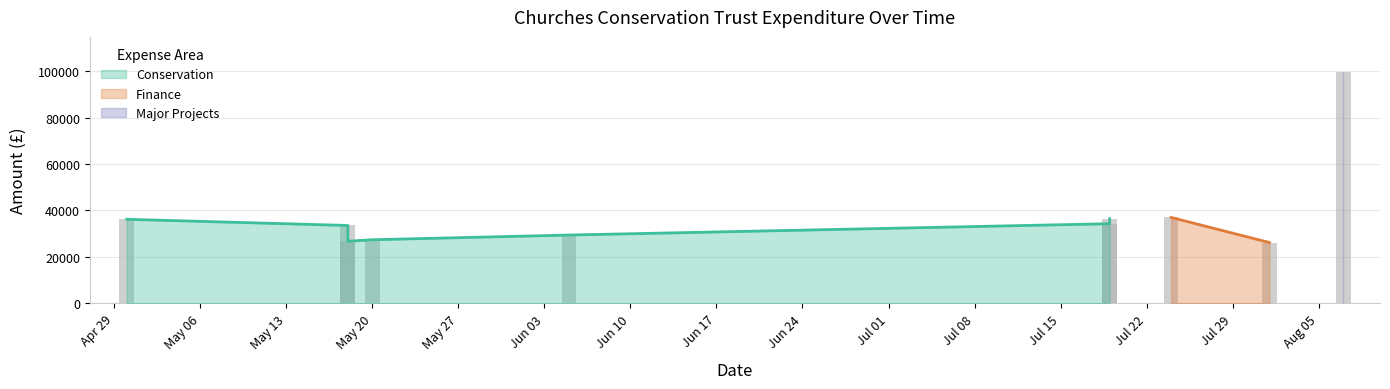

List the labels in order of value, smallest first.

01/08/2024, 18/05/2024, 20/05/2024, 05/06/2024, 18/05/2024, 19/07/2024, 30/04/2024, 19/07/2024, 24/07/2024, 07/08/2024